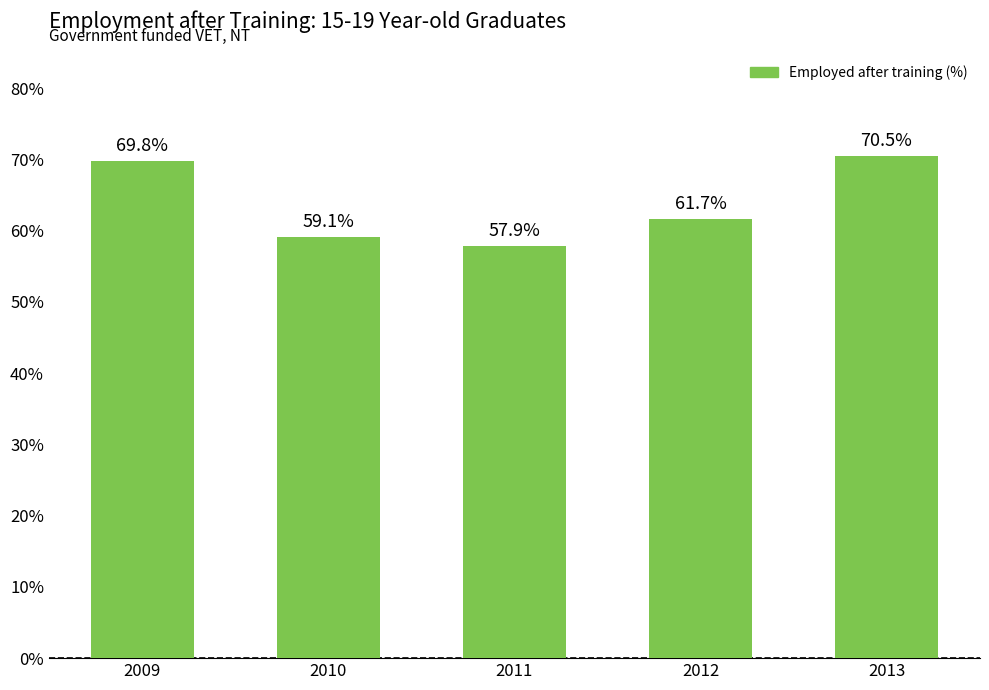

Reading left to right, transcribe all the data shown in this chart.

69.8	59.1	57.9	61.7	70.5